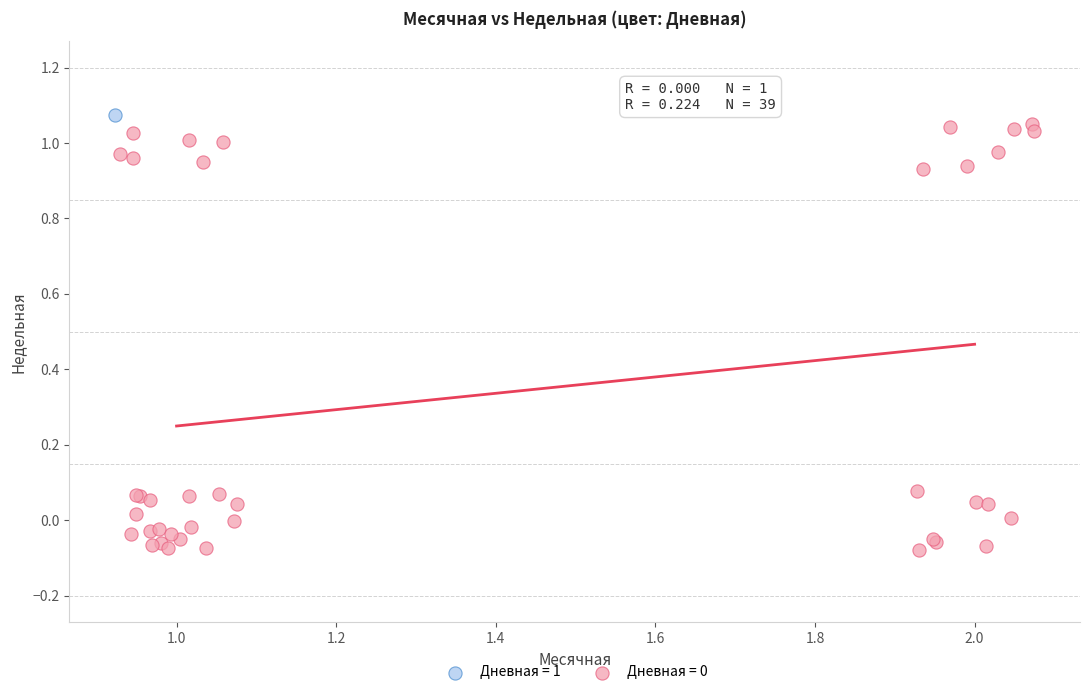

Which series contains the highest Y value?

Дневная = 1